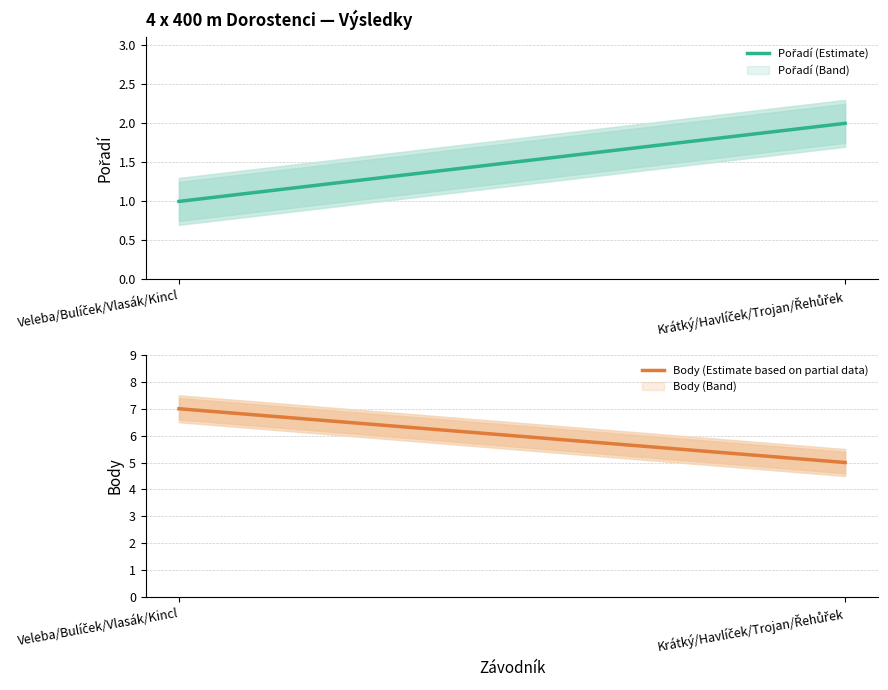

What is the difference between the maximum and minimum values in the Body (Estimate based on partial data) series?

2